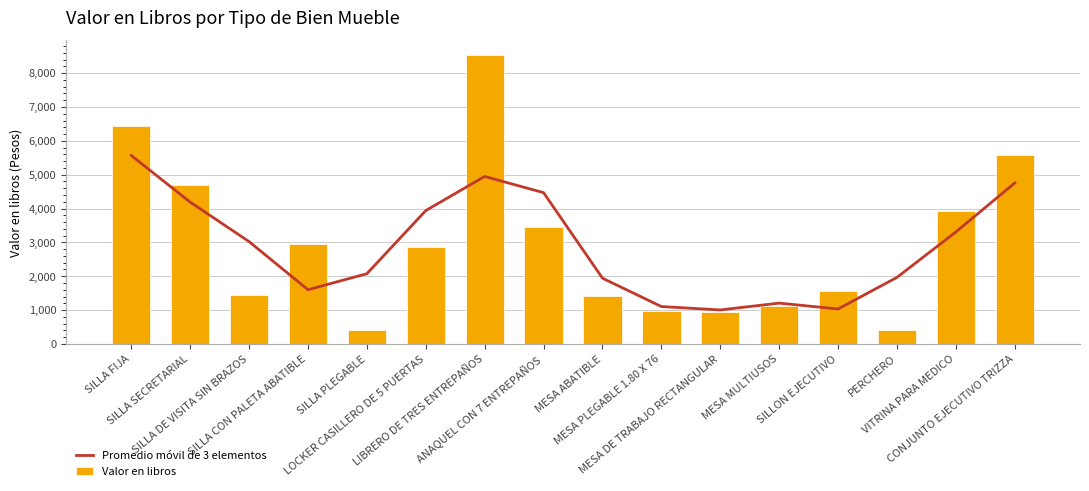

True or false: Promedio móvil de 3 elementos has a value of 4468.6 at ANAQUEL CON 7 ENTREPAÑOS.

True